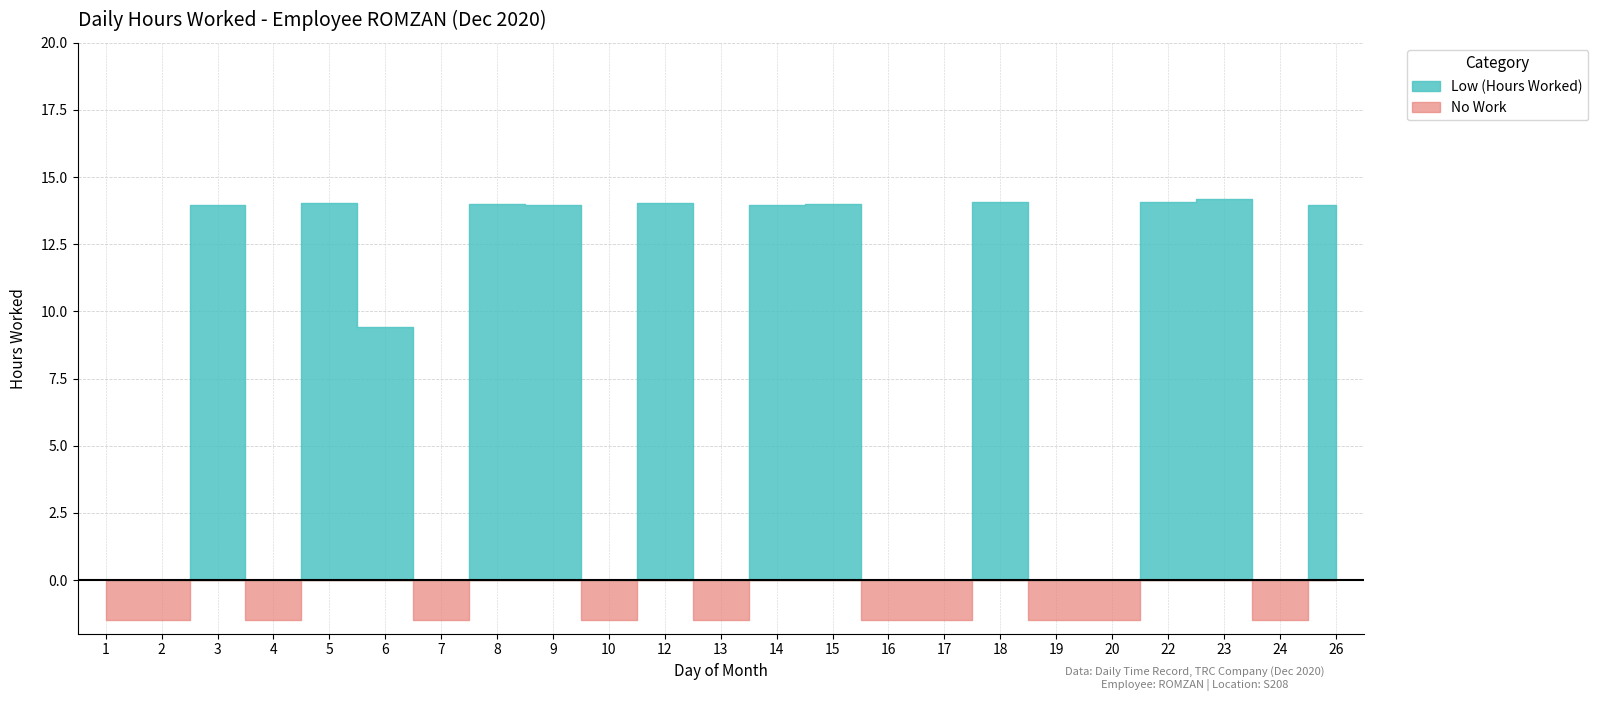

True or false: No Work has more than 0 interior local peaks.

False